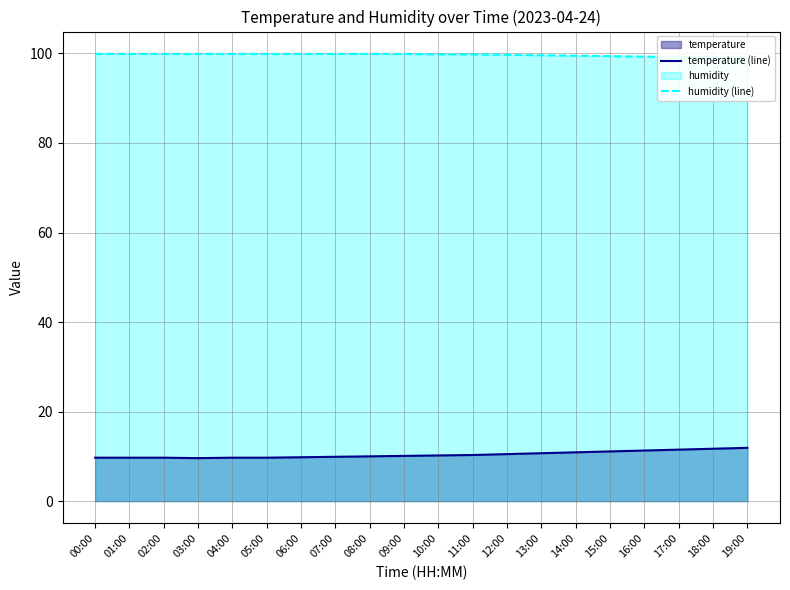

Rank the series by their average value, from highest to lowest.

humidity (line), temperature (line)